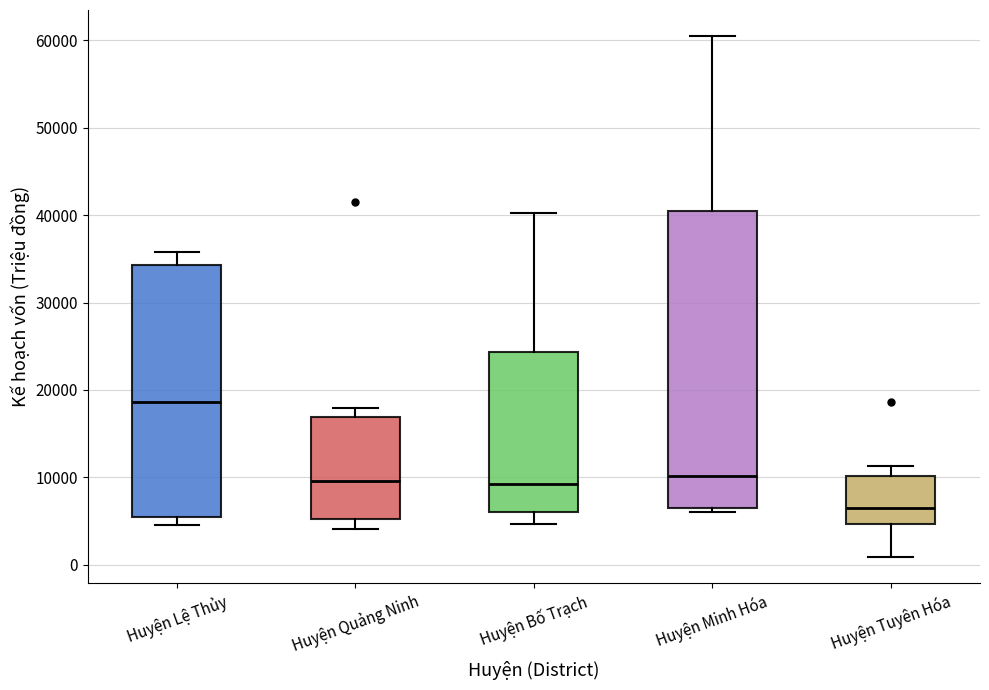

Where is the upper edge of the box for Huyện Lệ Thủy on the y-axis? The values are not printed on the chart, so give them approximately, as read against the axis.

34000